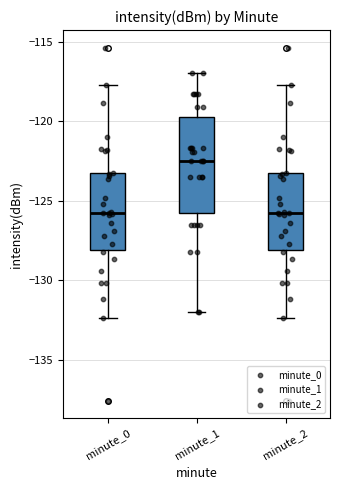

Reading left to right, transcribe this box plot: for each box, give where its median line is, the range the box spans, and where its two whiskers end, as read against the y-axis. The values are not printed on the chart, so give them approximately, as read against the axis.

minute_0: median -126.0, box -128.0 to -123.5, whiskers -132.5 to -117.5
minute_1: median -122.5, box -126.0 to -120.0, whiskers -132.0 to -117.0
minute_2: median -126.0, box -128.0 to -123.5, whiskers -132.5 to -117.5